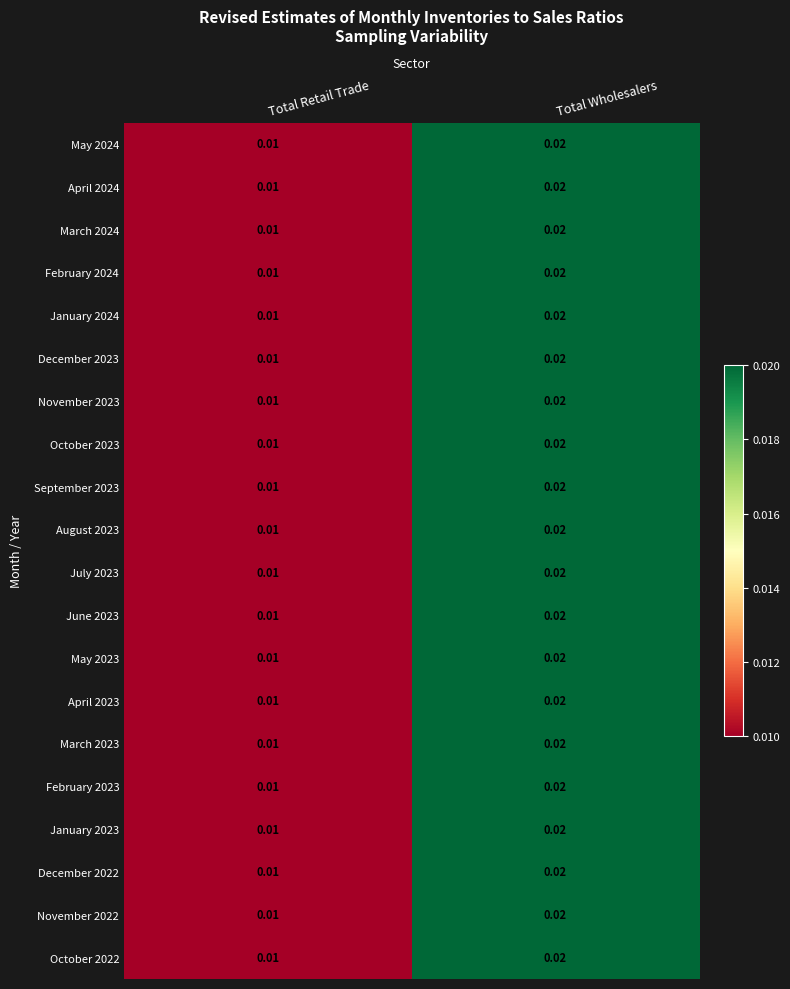

At how many categories does at least one series exceed 0?

2